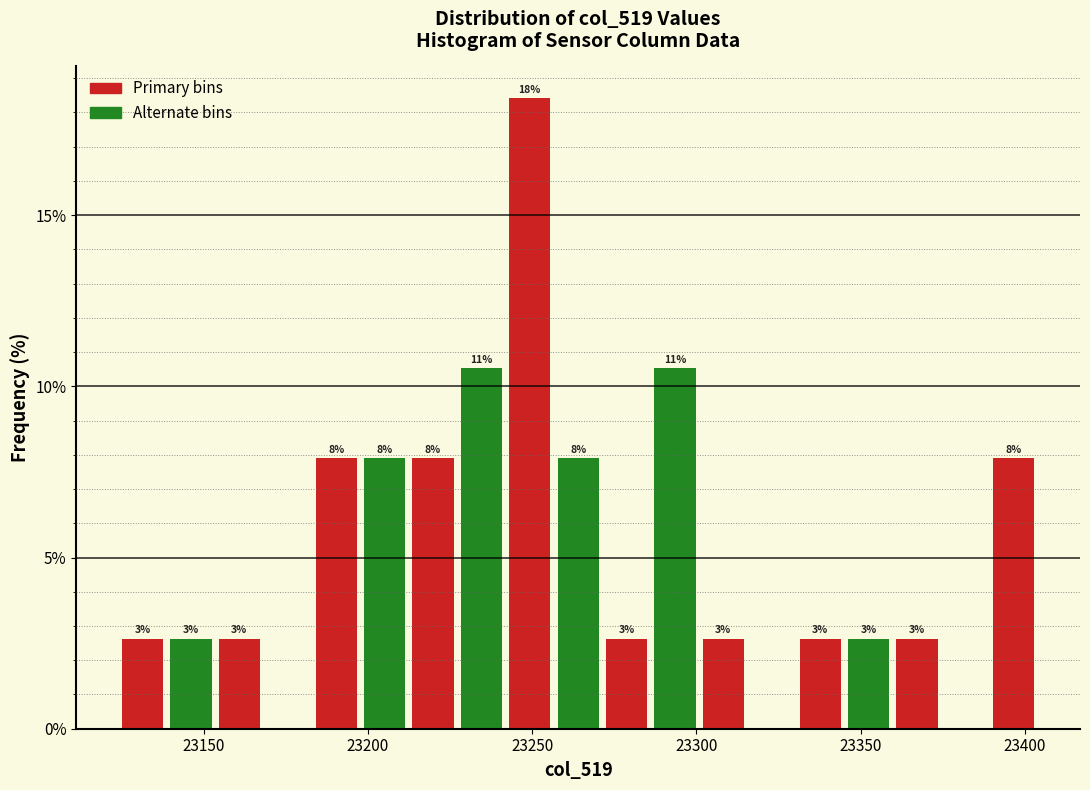

Around what value on the x-axis is the tallest bar? Give the approximate position of its centre, as read against the axis.

23250